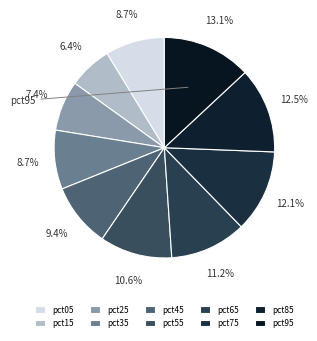

Count the number of slices in the pie.

10